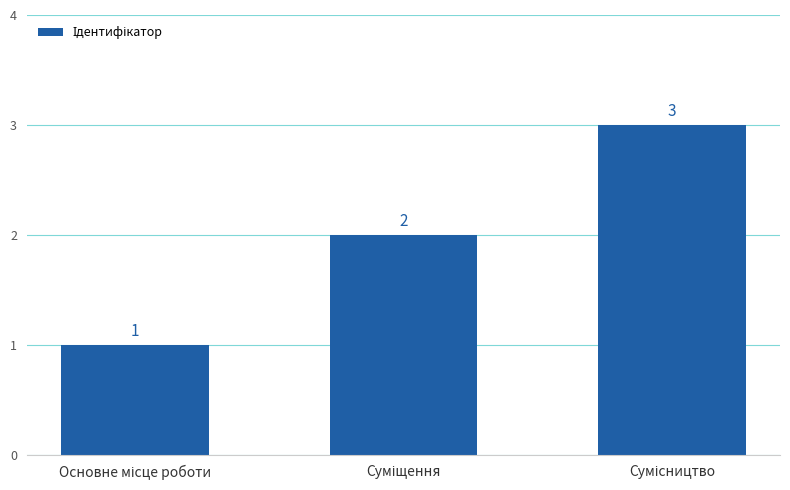

How many values are between 1 and 3?

3